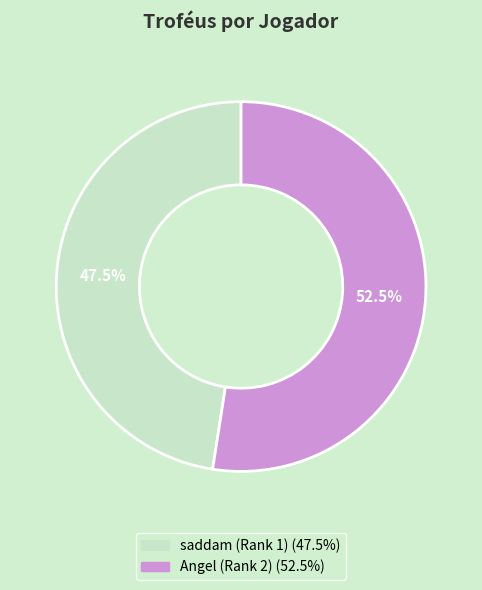

True or false: Angel (Rank 2) accounts for 58% of the total.

False